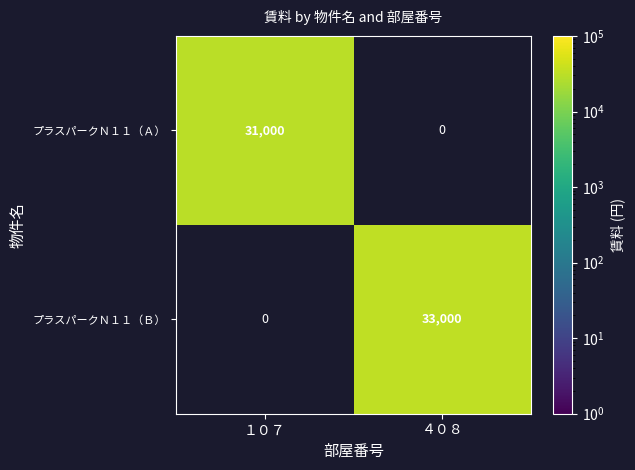

The プラスパークＮ１１（Ｂ） series shows 33000 at ４０８. True or false?

True